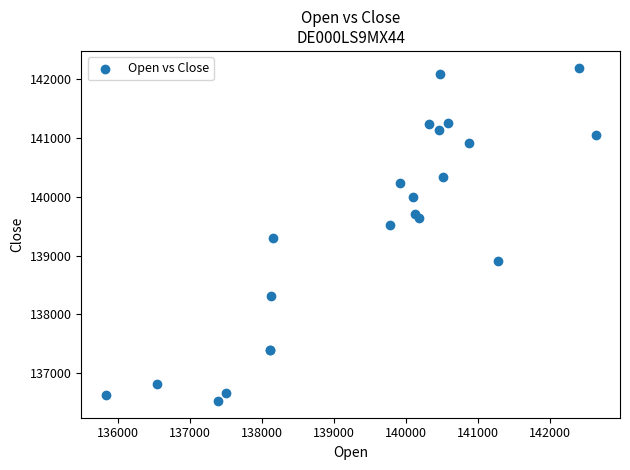

What Y value in the scatter plot is closest to 139363?

139296